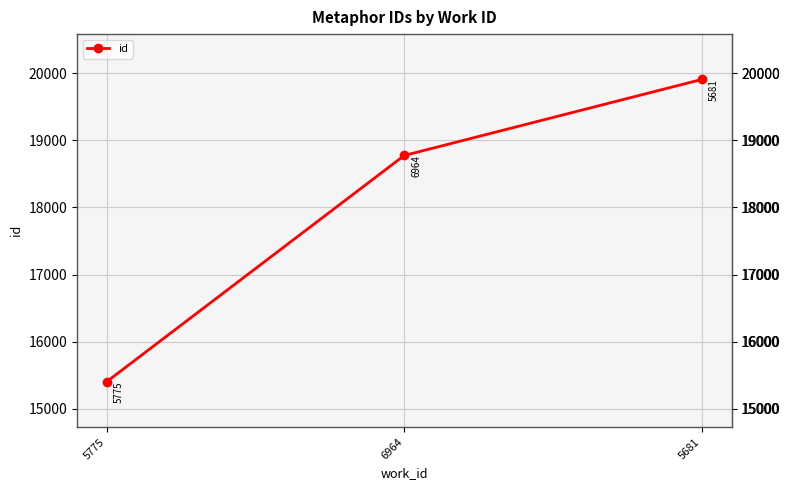

True or false: the data shows 21107 at 5775.

False